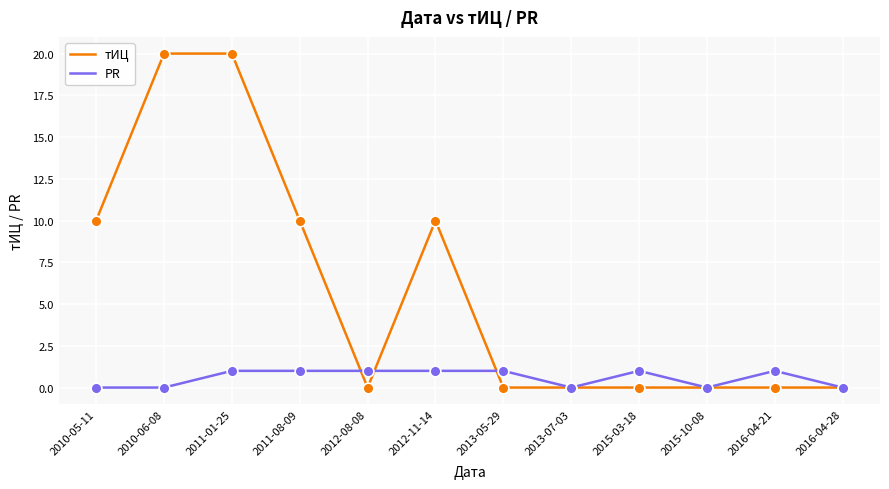

Is the value of PR at 2010-05-11 greater than the value of тИЦ at 2010-05-11?

No